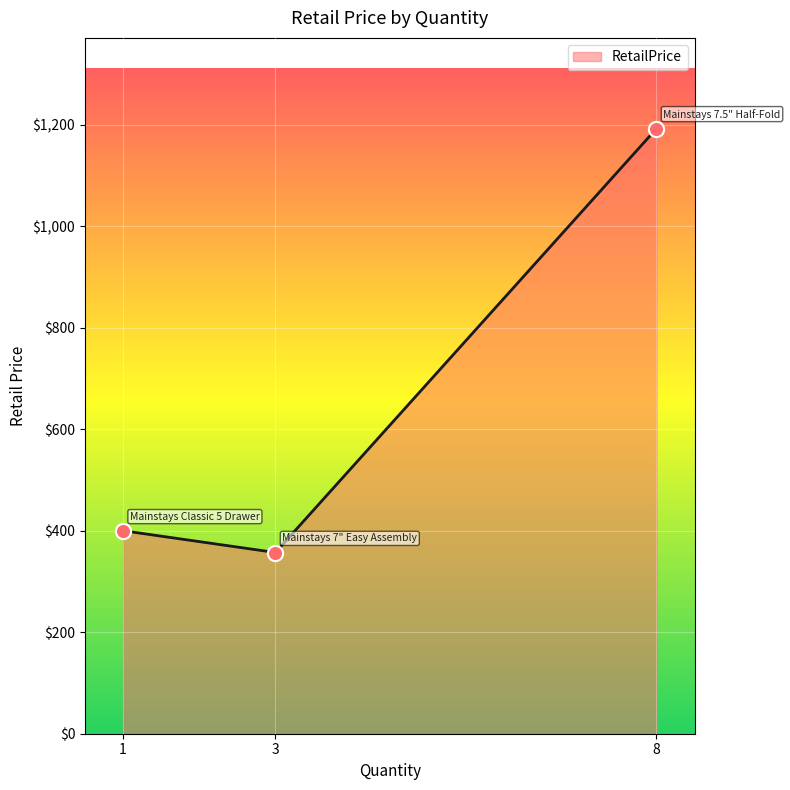

Between 8 and 1, which is larger?

8